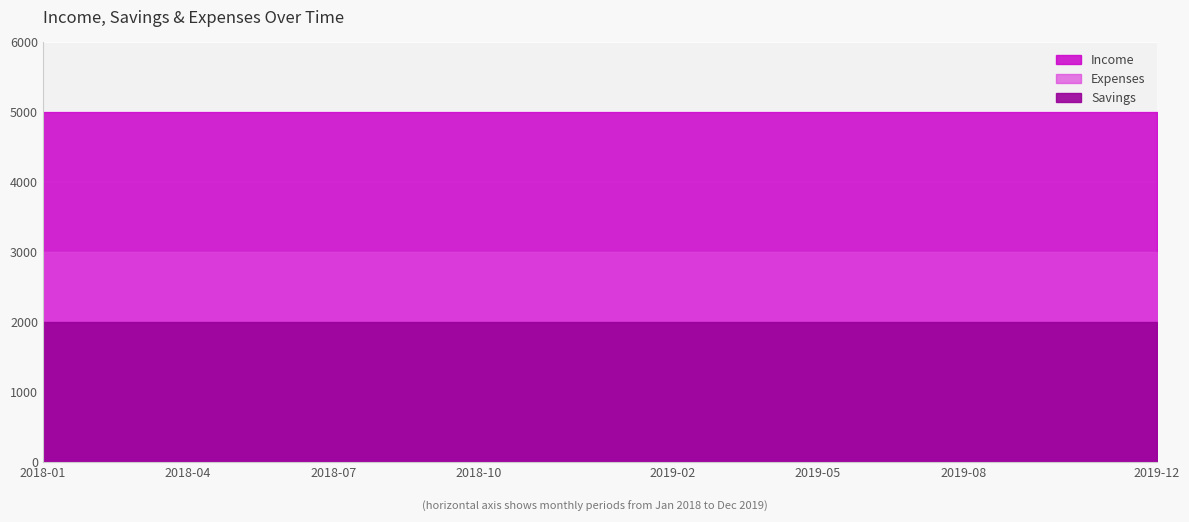

True or false: Savings and Expenses intersect in this chart.

False